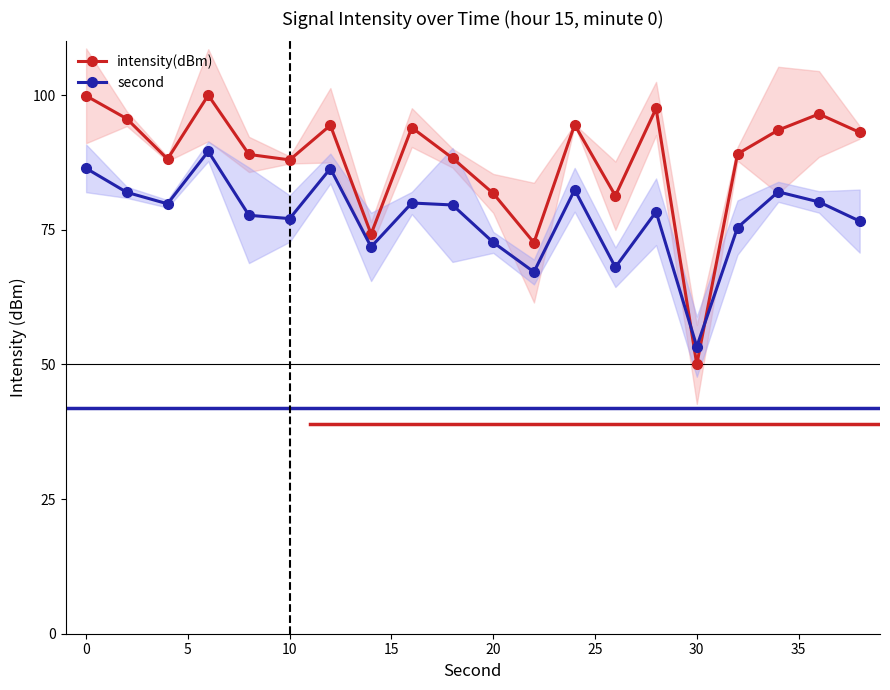

The value of intensity(dBm) at 20 is 81.8. True or false?

True